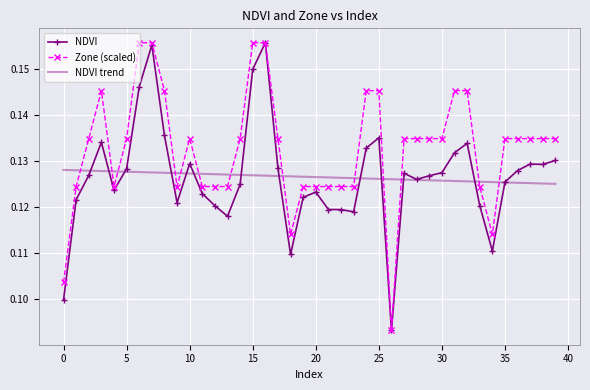

Which series has the largest total across all categories?

Zone (scaled)